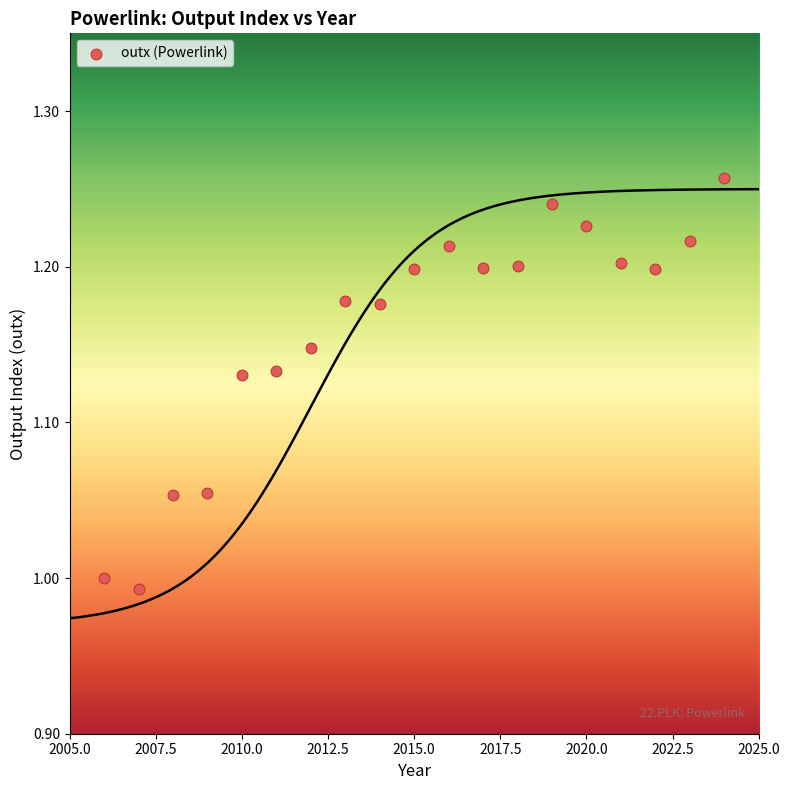

What is the range of X values (max minus min)?

18.0